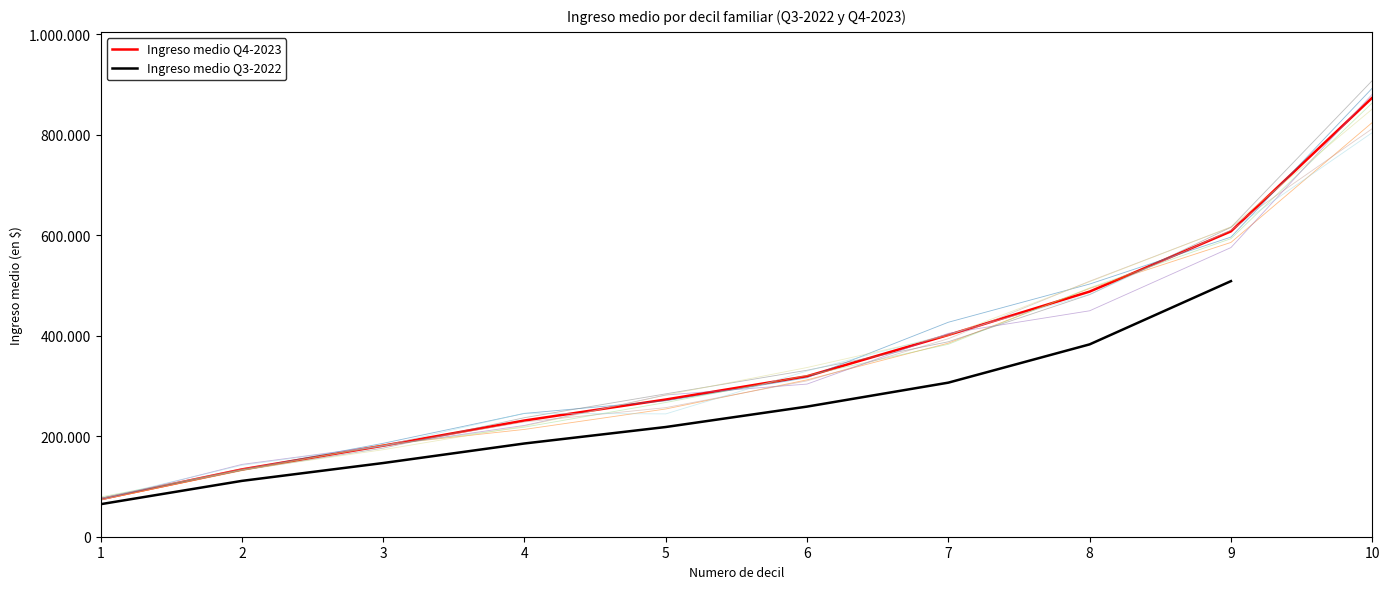

Which series has the largest range (max minus min)?

Ingreso medio Q4-2023